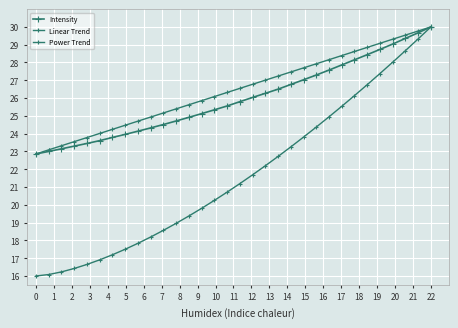

Reading left to right, what are all the values shown in this chart?

Intensity: 22.9	23.0	23.1	23.3	23.4	23.6	23.8	24.0	24.1	24.3	24.5	24.7	24.9	25.1	25.3	25.6	25.8	26.0	26.3	26.5	26.8	27.0	27.3	27.6	27.9	28.2	28.4	28.7	29.0	29.4	29.7	30.0
Linear Trend: 22.9	23.1	23.3	23.6	23.8	24.0	24.2	24.5	24.7	24.9	25.2	25.4	25.6	25.9	26.1	26.3	26.5	26.8	27.0	27.2	27.5	27.7	27.9	28.2	28.4	28.6	28.8	29.1	29.3	29.5	29.8	30.0
Power Trend: 16.0	16.1	16.2	16.4	16.6	16.9	17.2	17.5	17.8	18.2	18.6	19.0	19.4	19.8	20.2	20.7	21.2	21.7	22.2	22.7	23.3	23.8	24.4	24.9	25.5	26.1	26.8	27.4	28.0	28.7	29.3	30.0